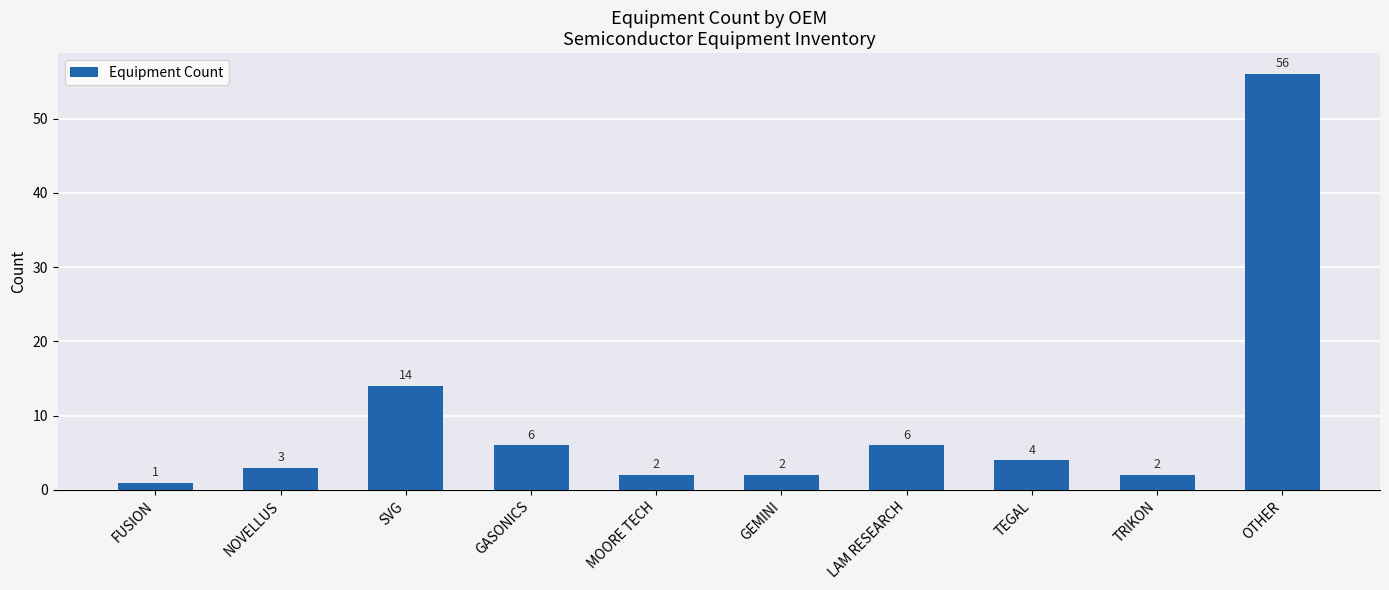

What is the difference between the maximum and second lowest values?

54